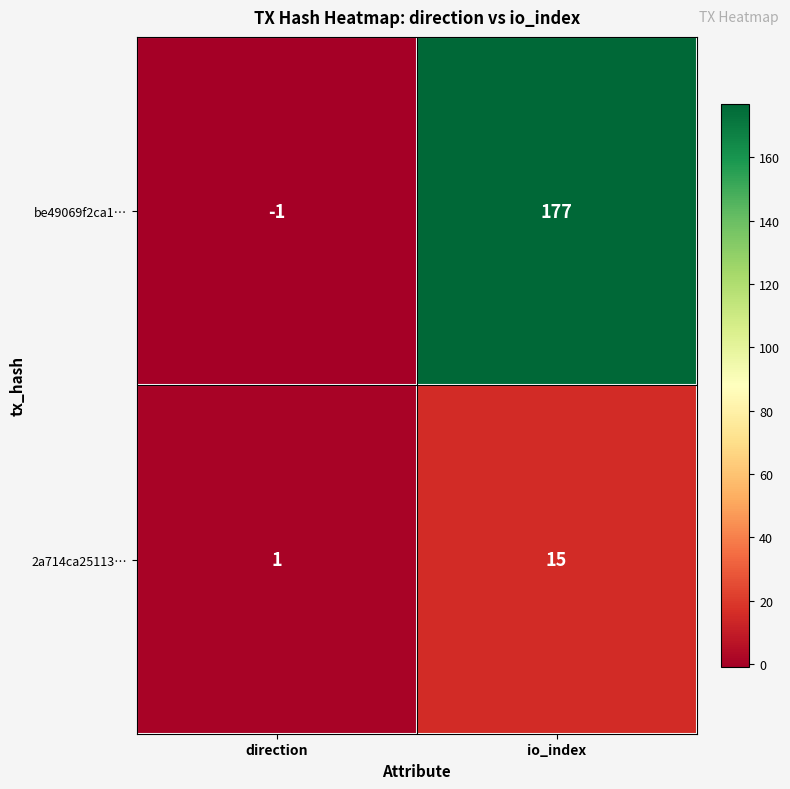

Which series has the largest range (max minus min)?

be49069f2ca1…